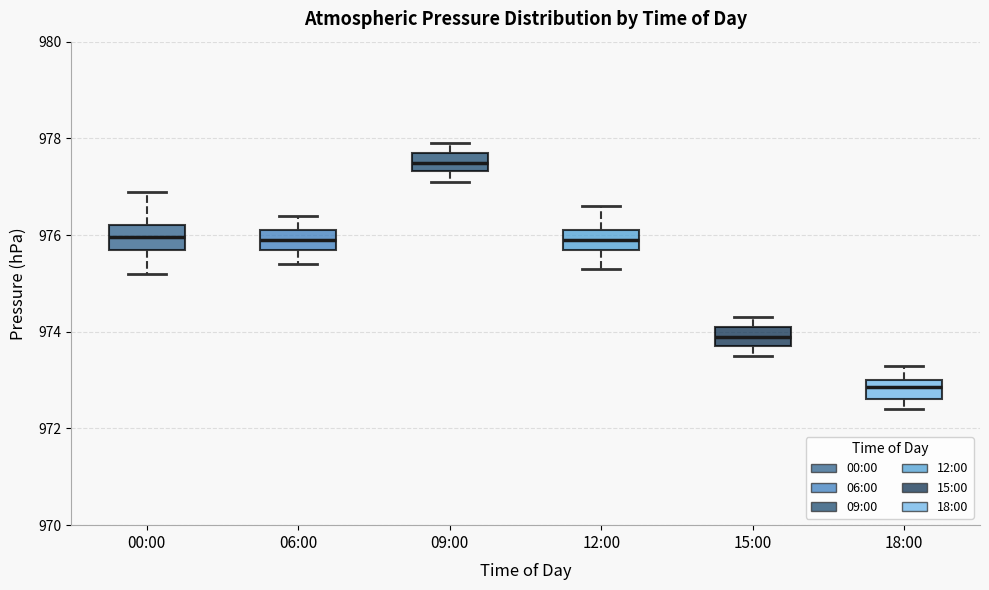

Which box's median line is the lowest?

18:00